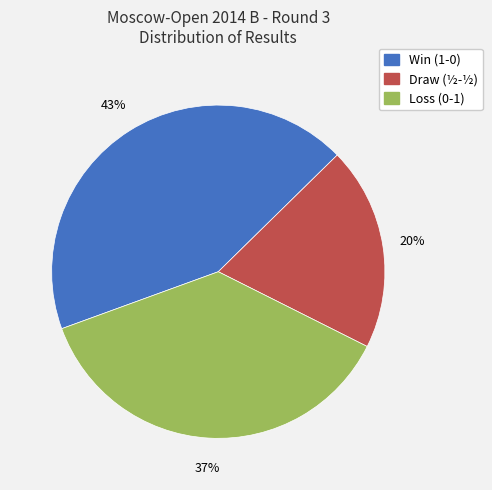

Count the number of slices in the pie.

3